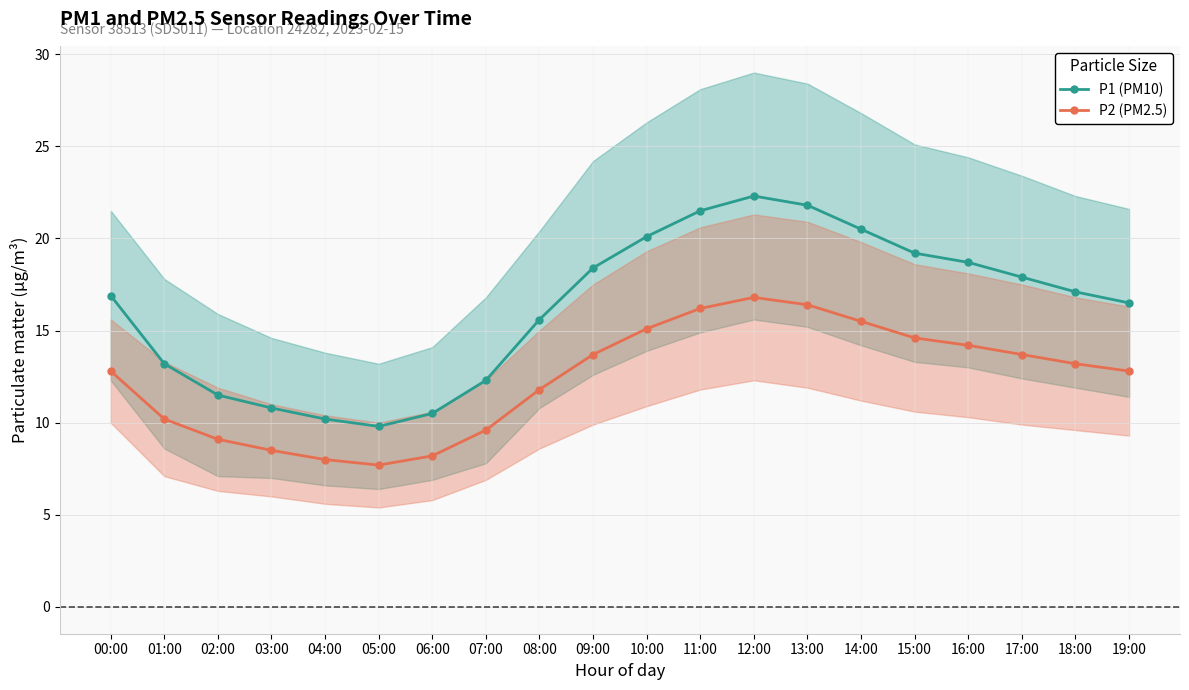

What is the value of the P2 (PM2.5) point at the 14th from the left?

16.4